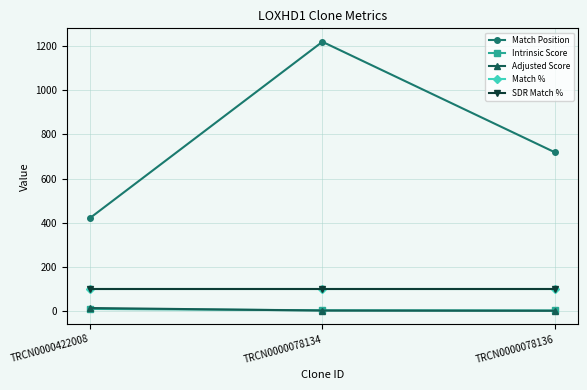

Is it true that Intrinsic Score equals 5.0 at TRCN0000078134?

True